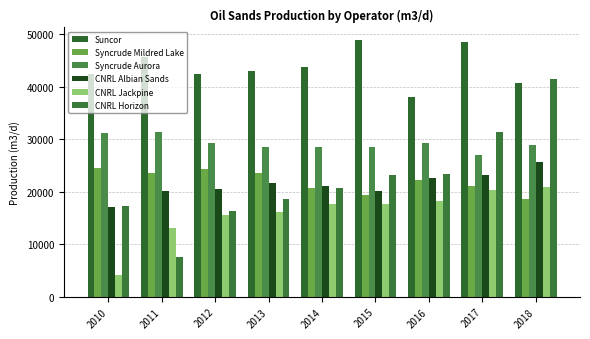

What is the smallest value displayed?

4140.6